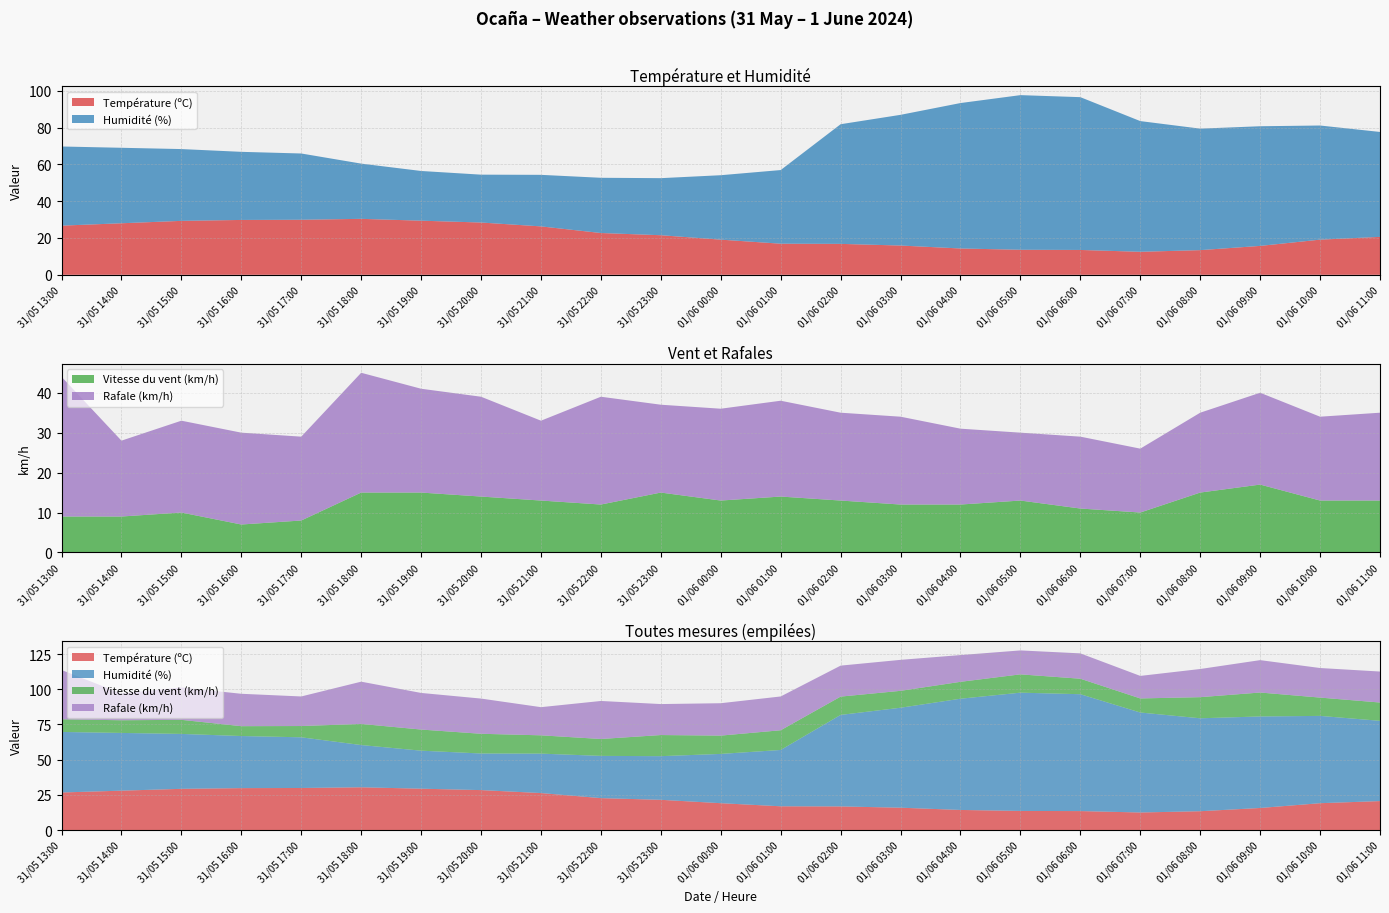

Reading right to left, extract all data points from this chart.

Température (ºC): 20.6	19.1	15.7	13.4	12.5	13.5	13.6	14.3	15.9	16.8	16.9	19.1	21.5	22.7	26.3	28.4	29.4	30.4	29.9	29.8	29.3	28.0	26.7
Humidité (%): 57.0	62.0	65.0	66.0	71.0	83.0	84.0	79.0	71.0	65.0	40.0	35.0	31.0	30.0	28.0	26.0	27.0	30.0	36.0	37.0	39.0	41.0	43.0
Vitesse du vent (km/h): 13.0	13.0	17.0	15.0	10.0	11.0	13.0	12.0	12.0	13.0	14.0	13.0	15.0	12.0	13.0	14.0	15.0	15.0	8.0	7.0	10.0	9.0	9.0
Rafale (km/h): 22.0	21.0	23.0	20.0	16.0	18.0	17.0	19.0	22.0	22.0	24.0	23.0	22.0	27.0	20.0	25.0	26.0	30.0	21.0	23.0	23.0	19.0	35.0